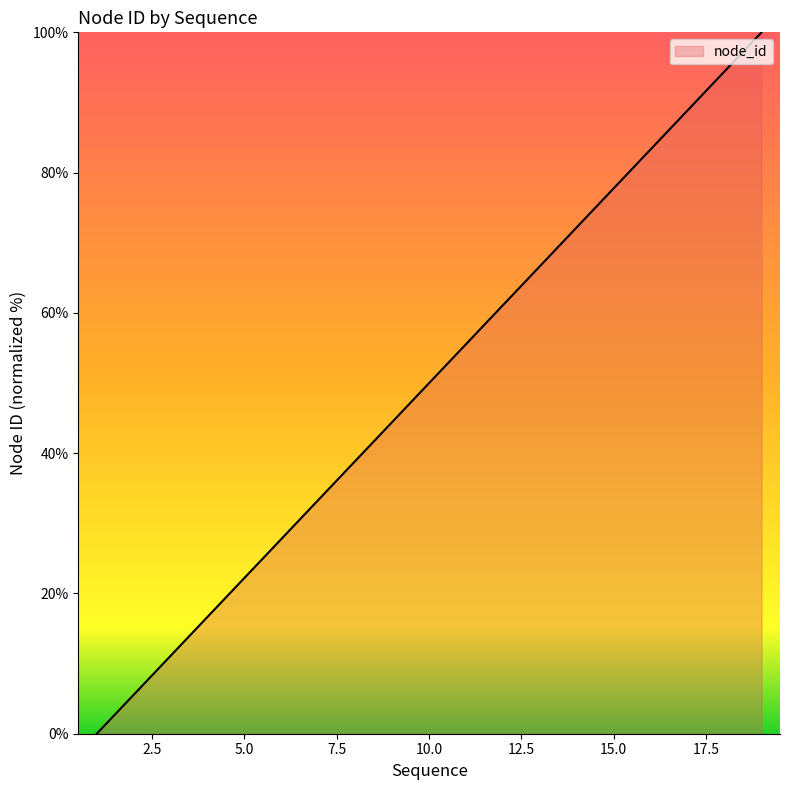

What is the difference between the maximum and minimum values?

100.0